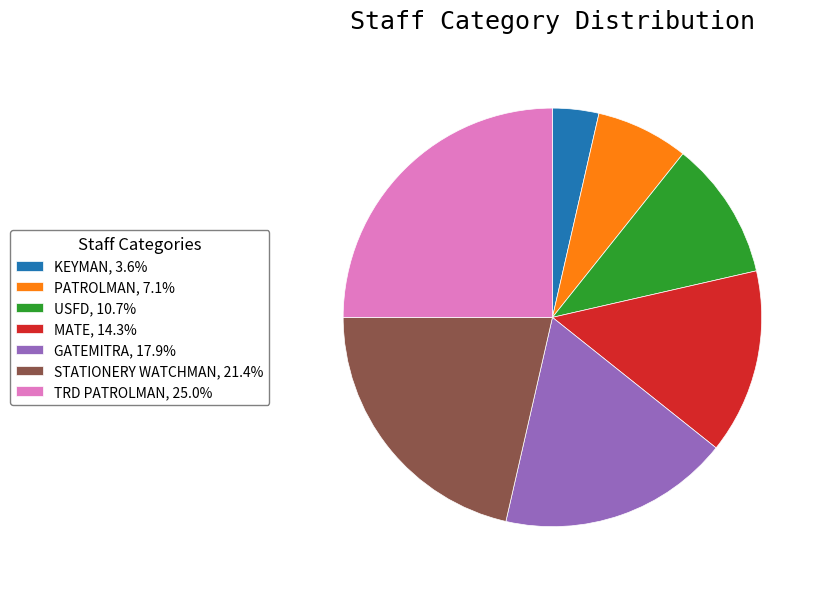

Is USFD, 10.7% the majority of the pie?

No